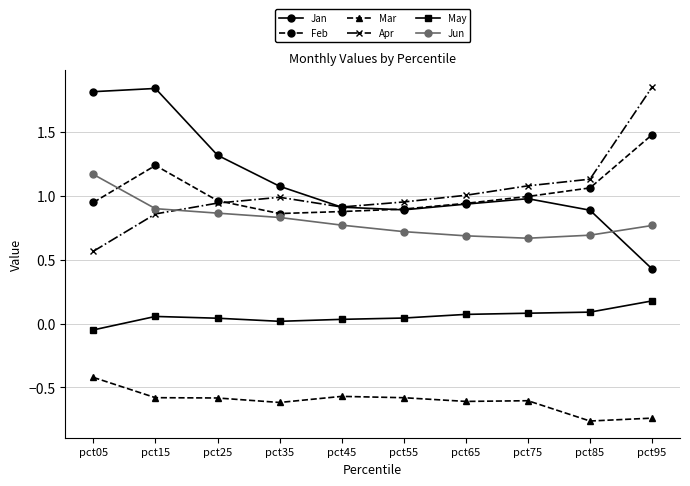

At which category does Feb reach its first local peak?

pct15